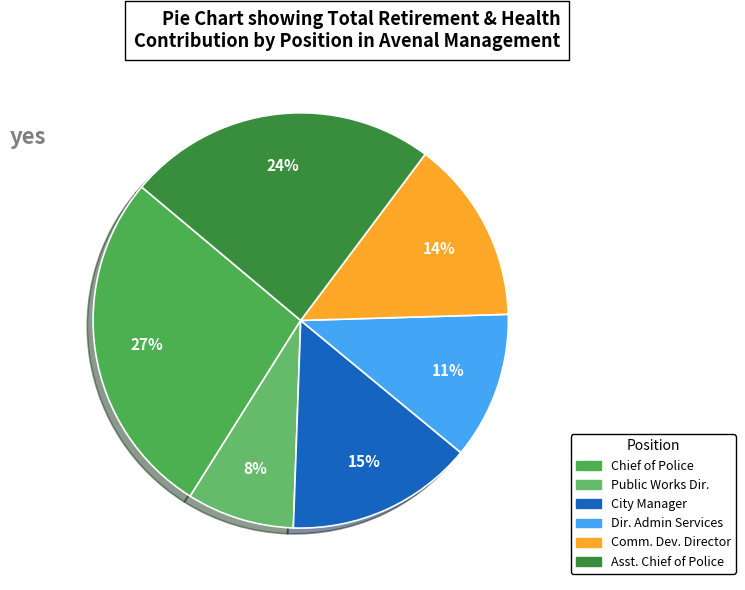

How many slices are in this pie chart?

6